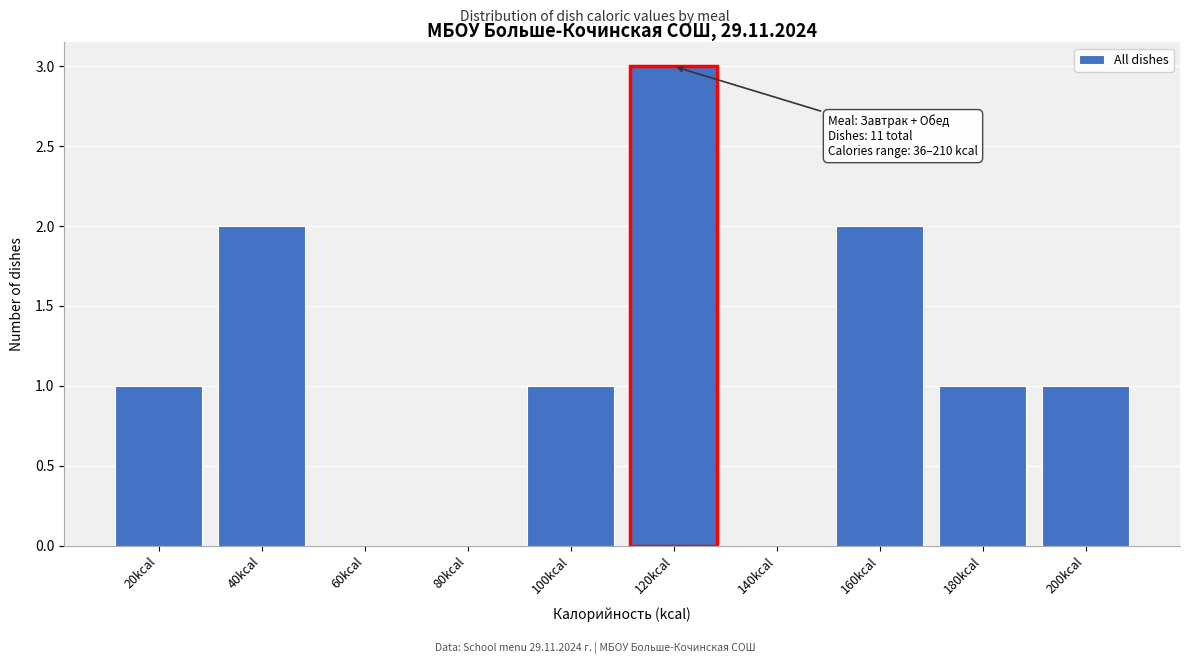

Reading right to left, transcribe all the data shown in this chart.

200kcal=1	180kcal=1	160kcal=2	140kcal=0	120kcal=3	100kcal=1	80kcal=0	60kcal=0	40kcal=2	20kcal=1